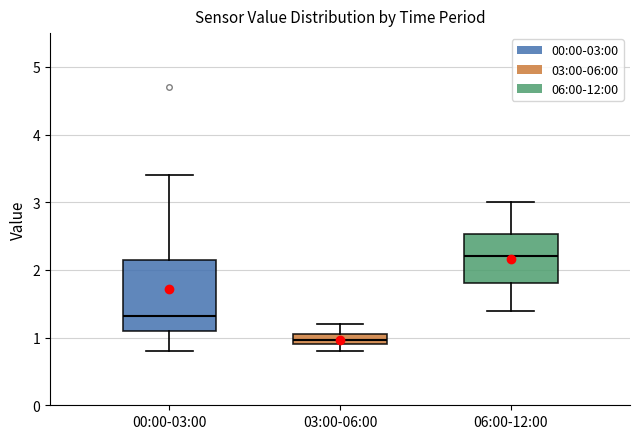

Where does the median line of the box for 06:00-12:00 sit on the y-axis? The values are not printed on the chart, so give them approximately, as read against the axis.

2.2